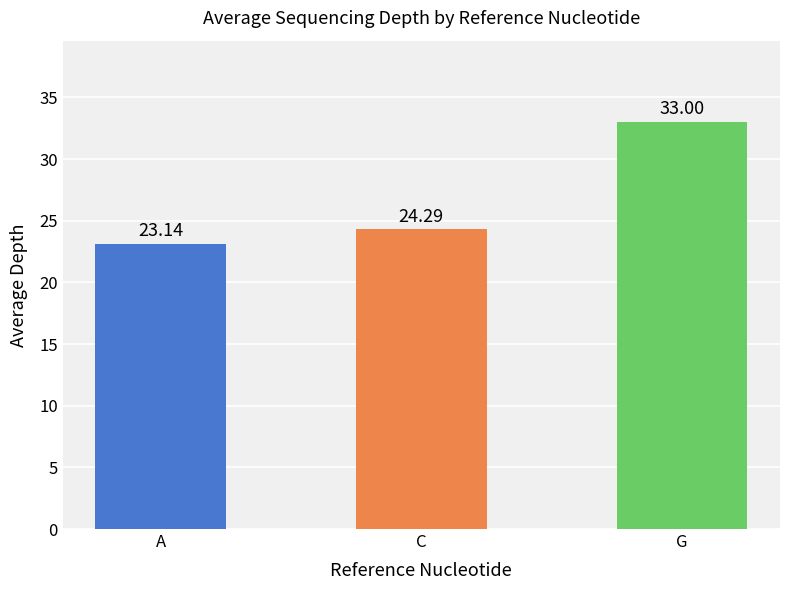

Approximately how many times larger is the value at G compared to A?

1.4